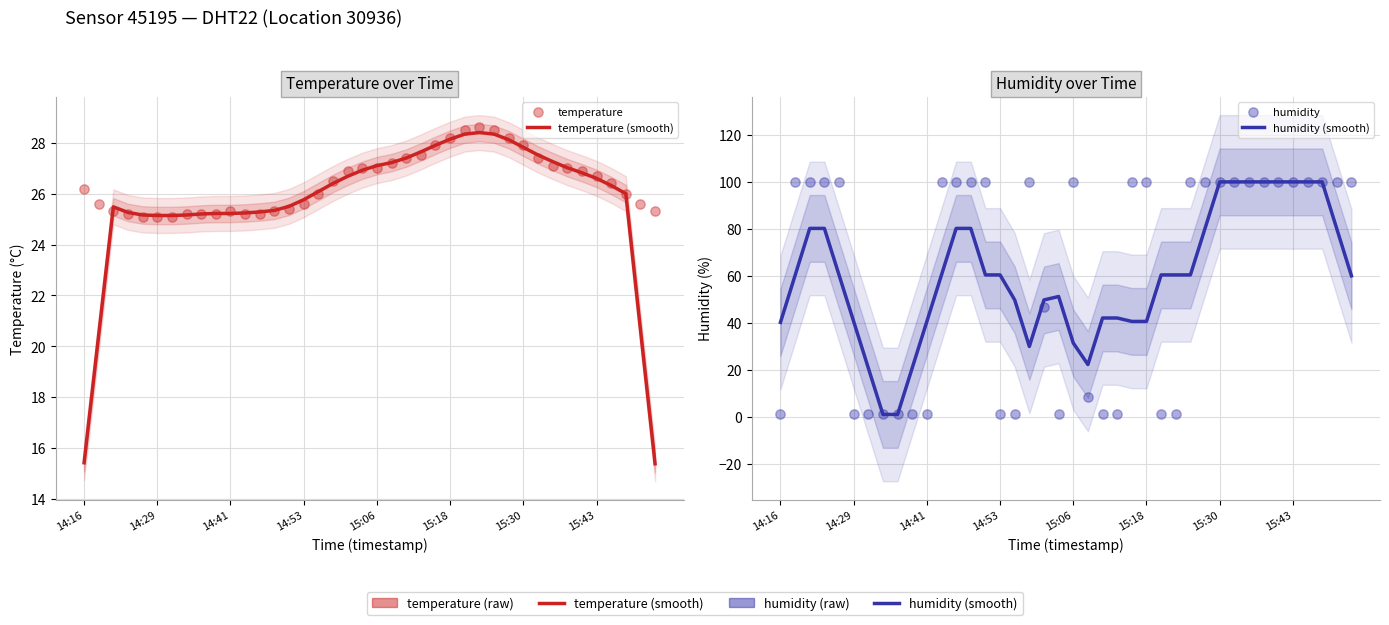

Which series has the widest spread of Y values?

humidity (smooth)